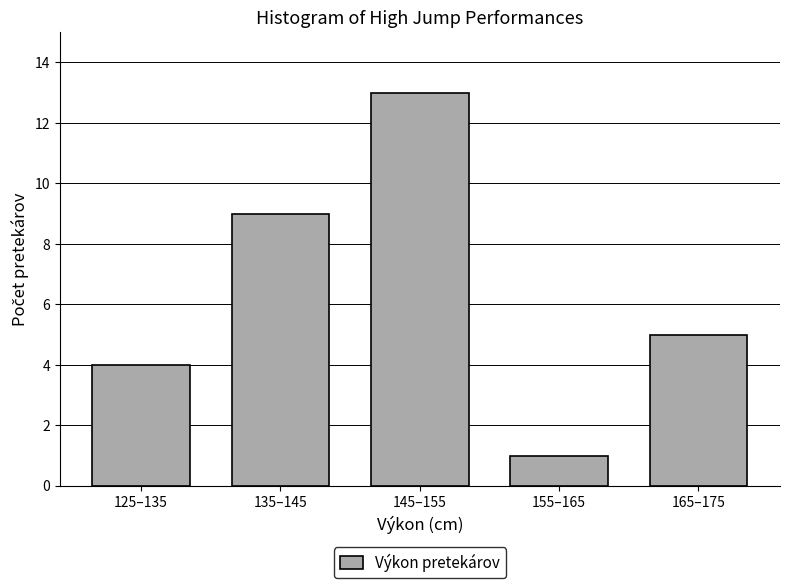

Reading right to left, transcribe all the data shown in this chart.

165–175=5	155–165=1	145–155=13	135–145=9	125–135=4